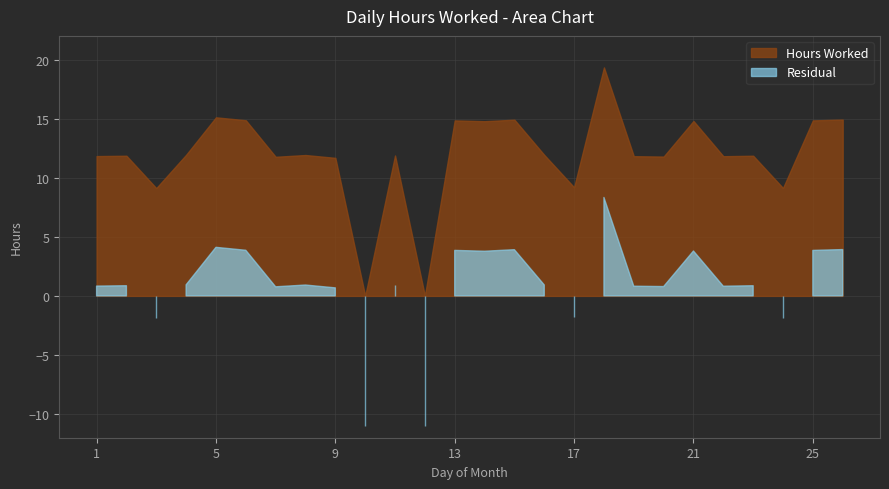

Rank the series at 3 from lowest to highest value.

Residual, Hours Worked